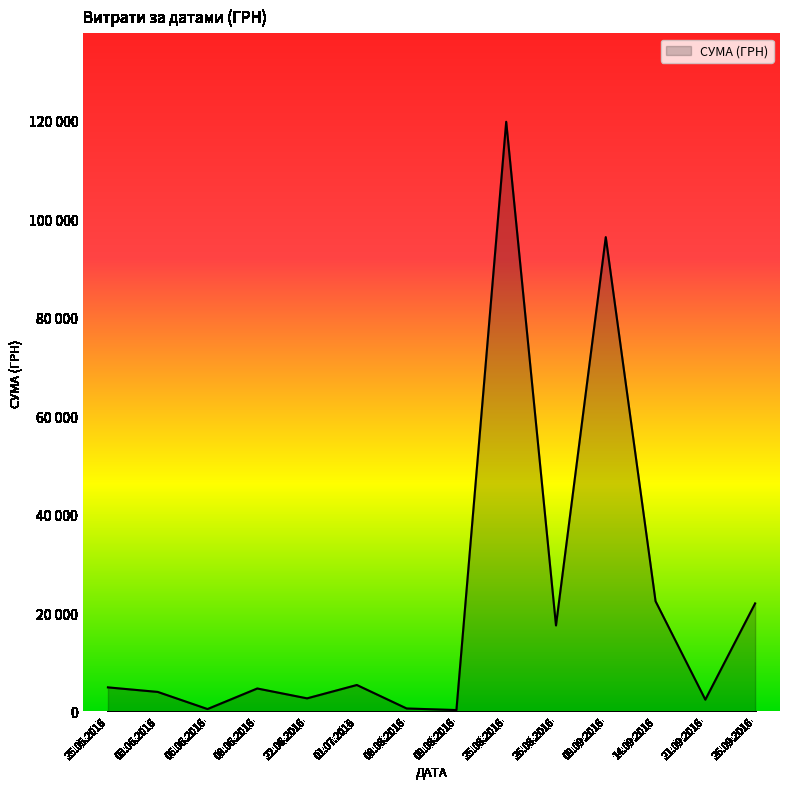

Which label corresponds to the largest value in the chart?

25.08.2016